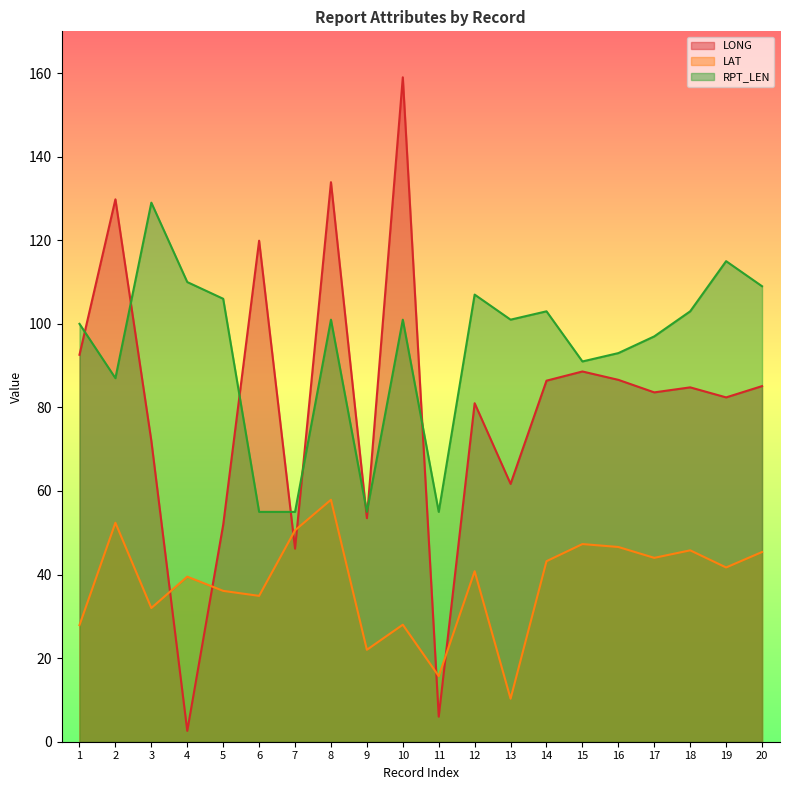

Where is the first local maximum for RPT_LEN?

3